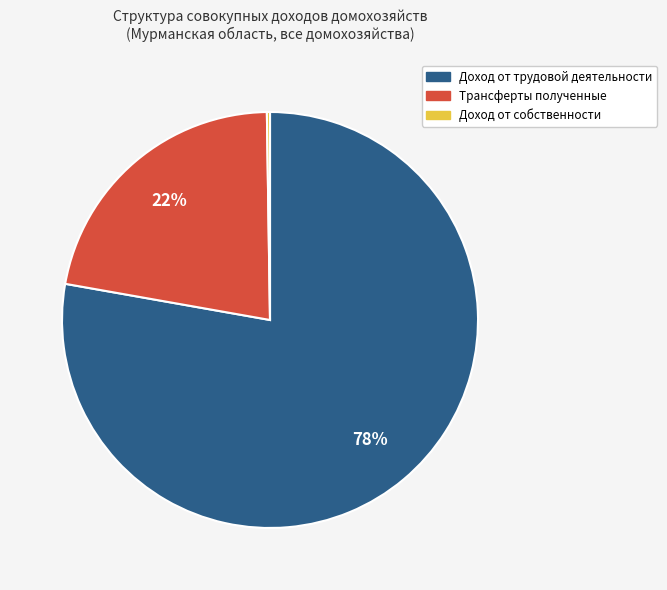

Which category has the biggest portion of the pie?

Доход от трудовой деятельности